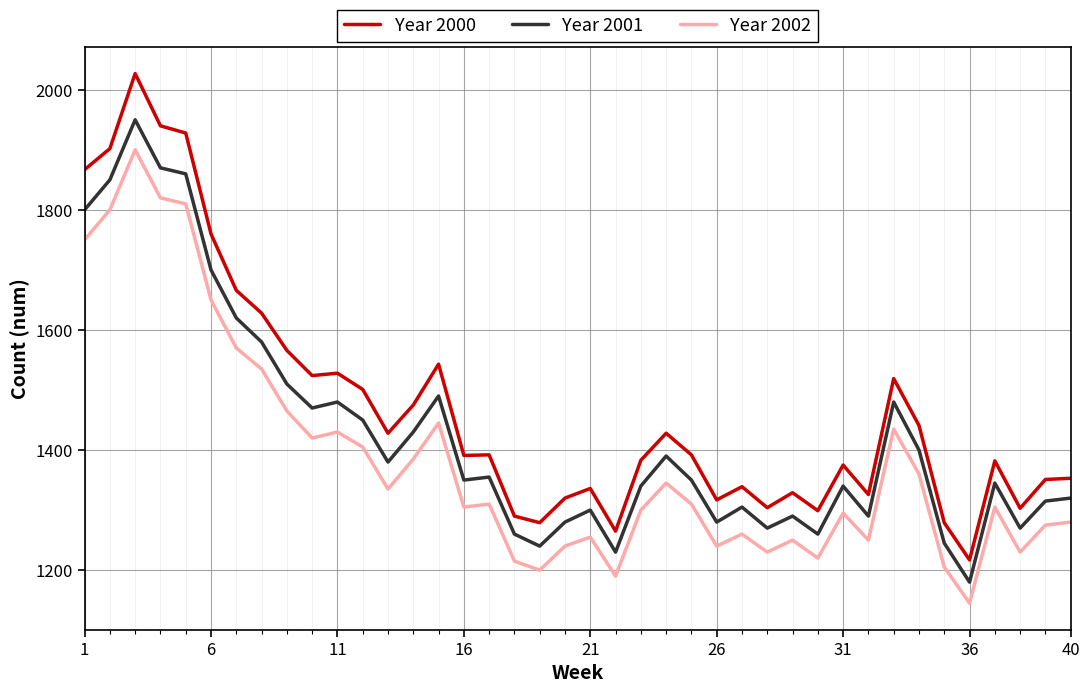

In Year 2001, how many points are higher than both neighbors (excluding endpoints)?

11